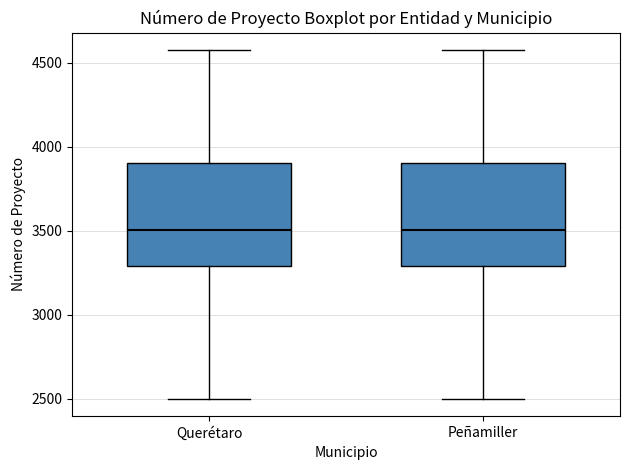

Where does the upper whisker of the box for Peñamiller end on the y-axis? The values are not printed on the chart, so give them approximately, as read against the axis.

4600